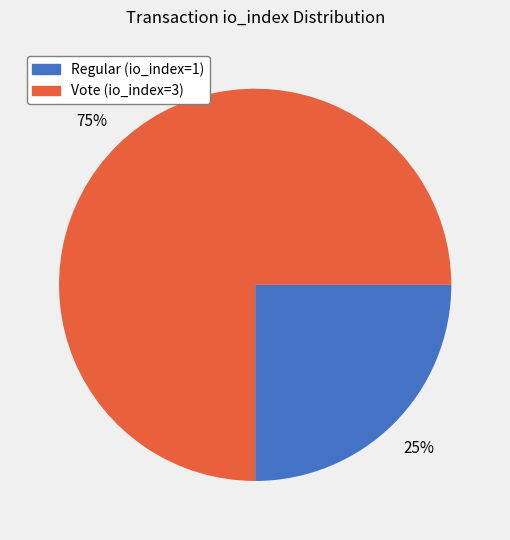

Which slice is the largest?

Vote (io_index=3)